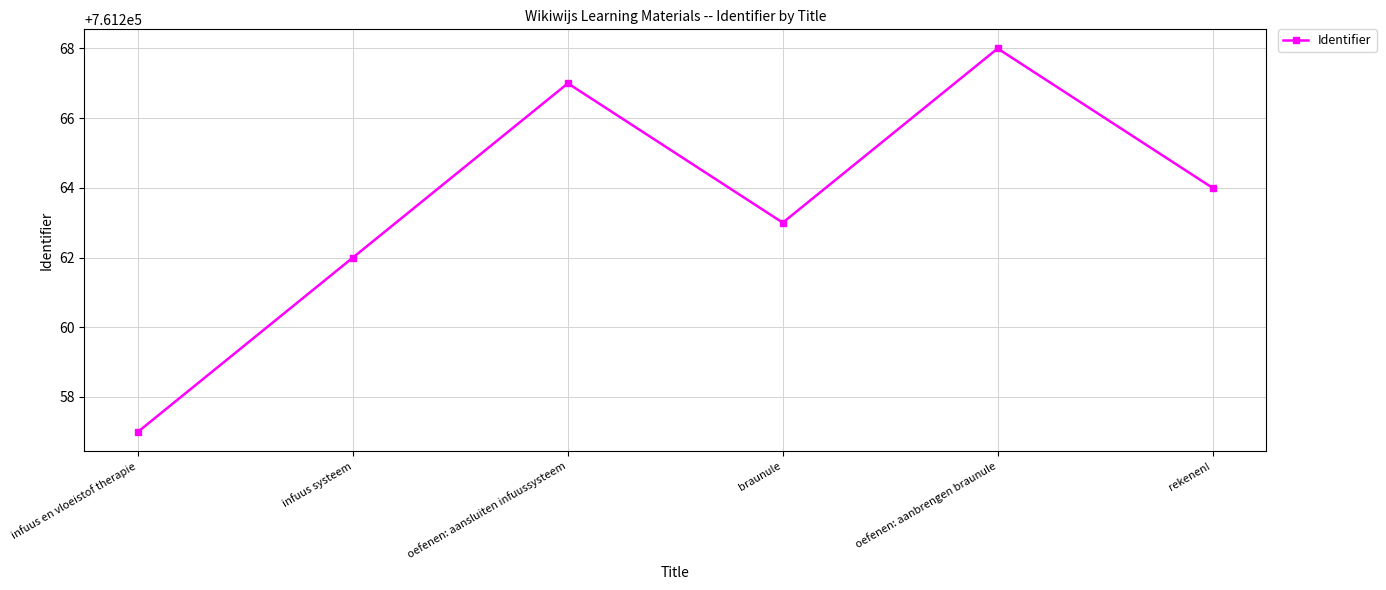

List the labels in order of value, smallest first.

infuus en vloeistof therapie, infuus systeem, braunule, rekenen!, oefenen: aansluiten infuussysteem, oefenen: aanbrengen braunule